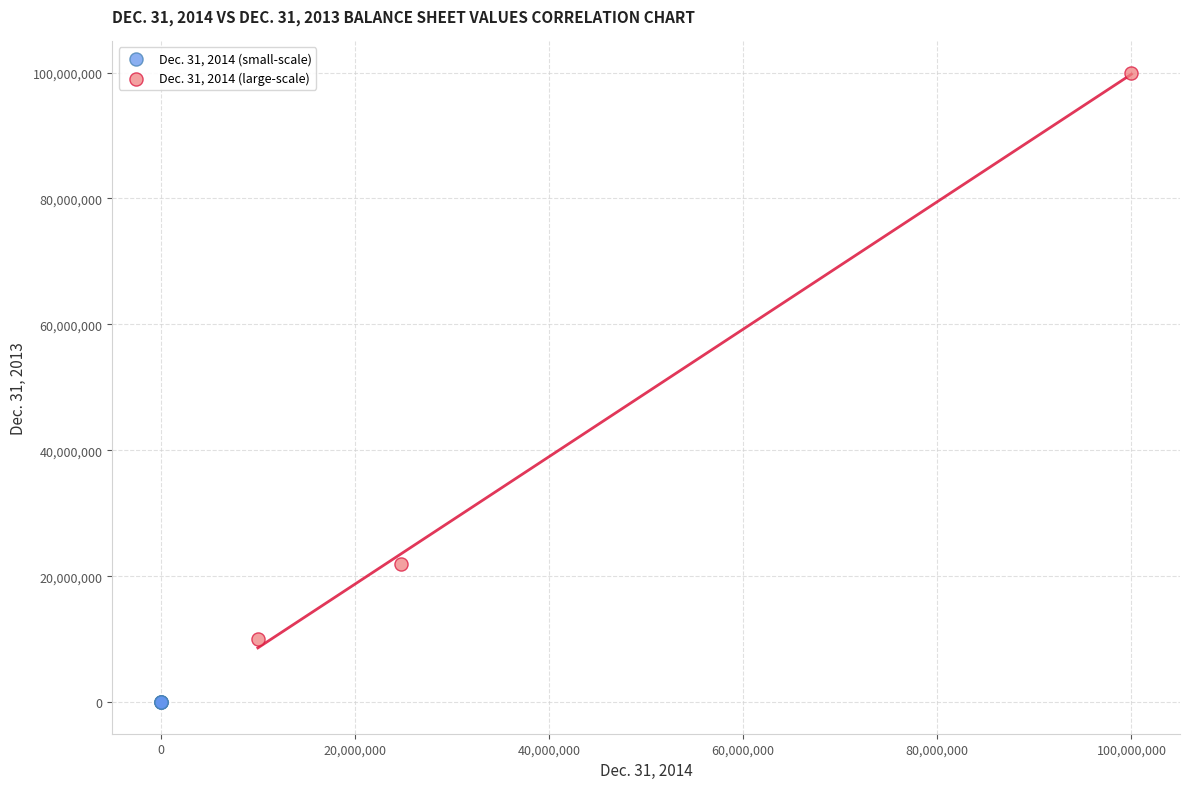

Which series reaches the maximum Y coordinate?

Dec. 31, 2014 (large-scale)